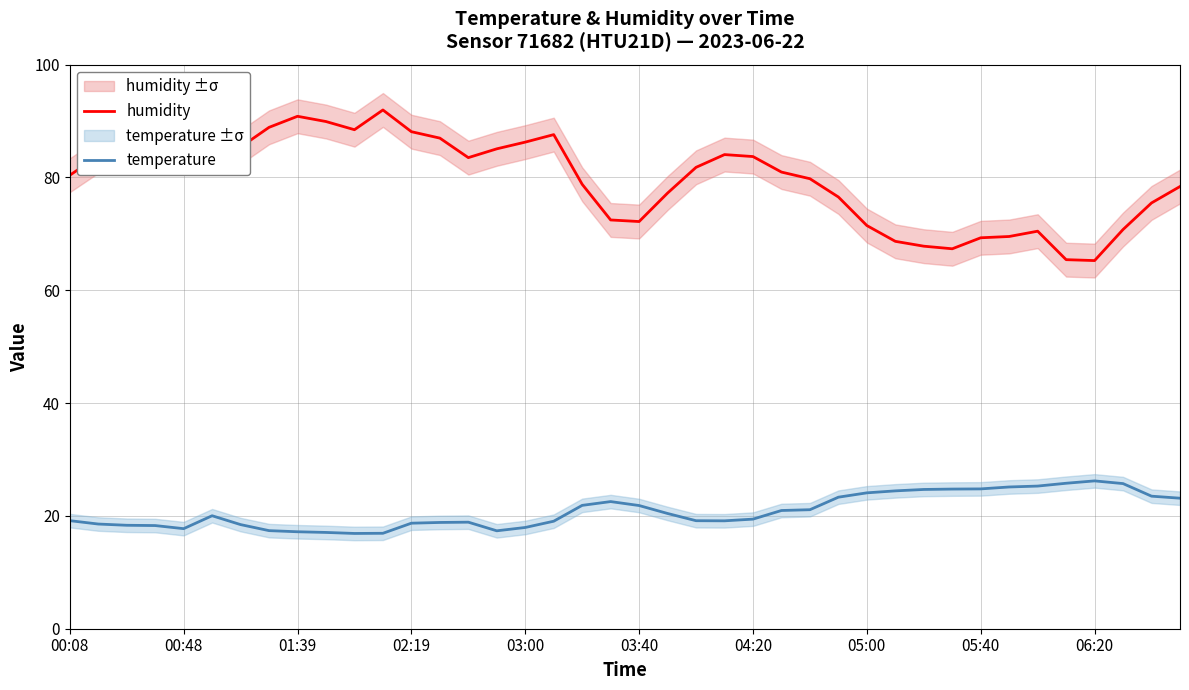

How many series are shown in this chart?

2